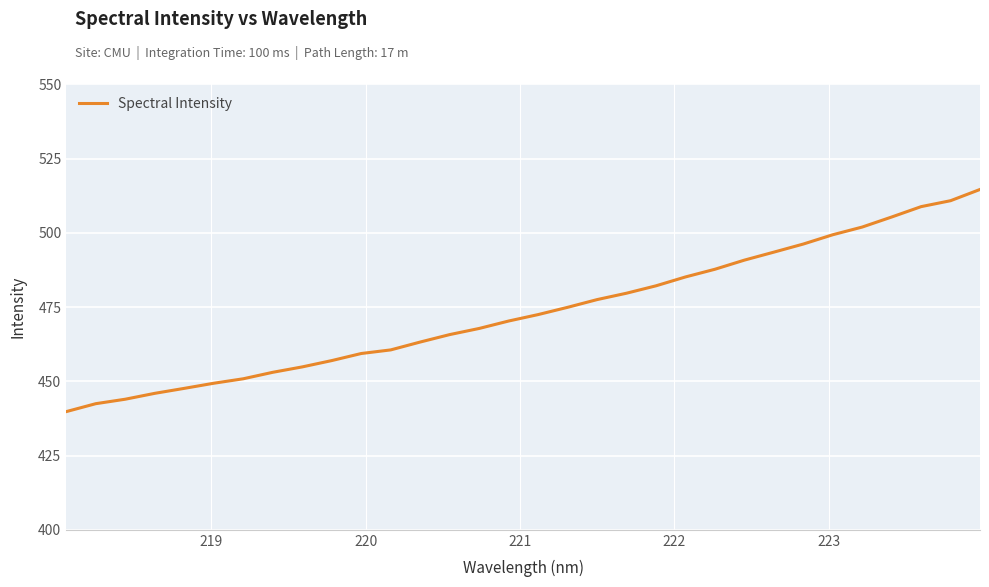

What is the smallest value displayed?

439.8